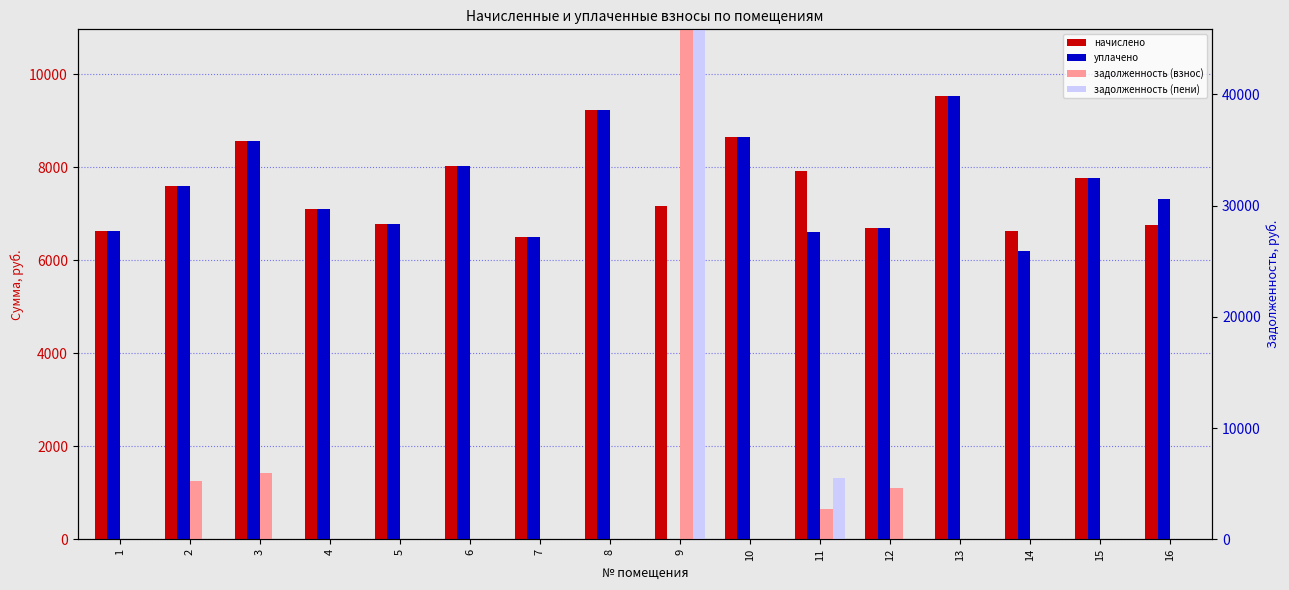

Reading left to right, list all the values displayed in this chart.

начислено: 6624.0	7601.0	8578.1	7104.2	6789.6	8031.6	6508.1	9240.5	7170.5	8644.3	7932.2	6706.8	9538.6	6624.0	7766.6	6756.5
уплачено: 6624.6	7601.0	8578.1	7104.2	6789.6	8031.6	6508.1	9240.5	0.0	8644.3	6610.2	6706.8	9538.6	6196.0	7766.6	7319.5
задолженность (взнос): 0.0	1261.2	1423.3	0.0	0.0	0.0	0.0	0.0	36411.0	0.0	655.6	1112.8	0.0	0.0	0.0	0.0
задолженность (пени): 0.0	0.0	0.0	0.0	0.0	0.0	0.0	0.0	38203.6	0.0	1322.0	0.0	0.0	0.0	0.0	0.0